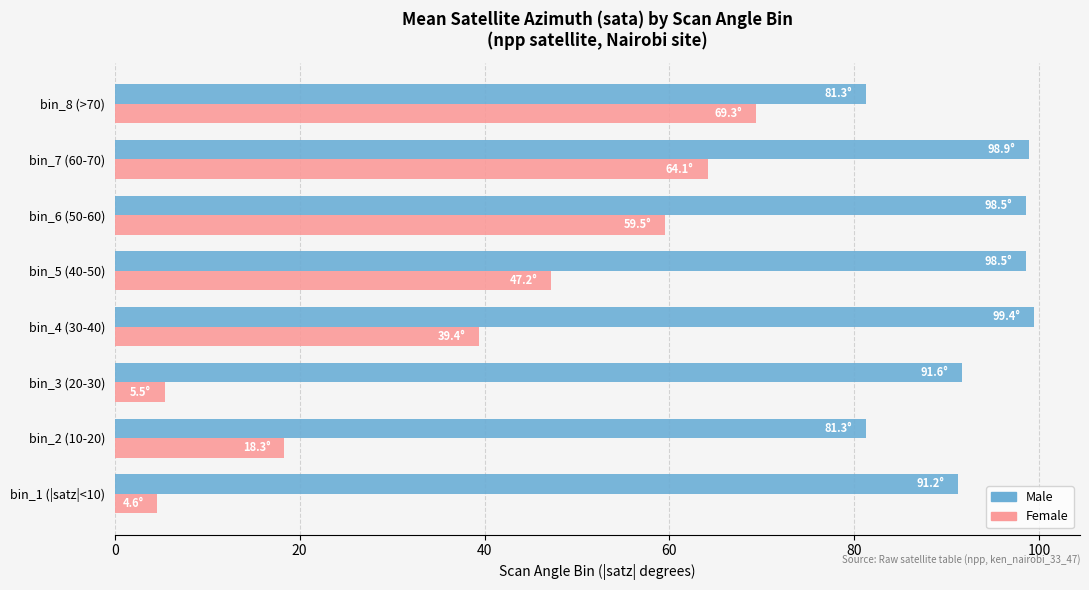

What is the minimum value shown in the chart?

4.6